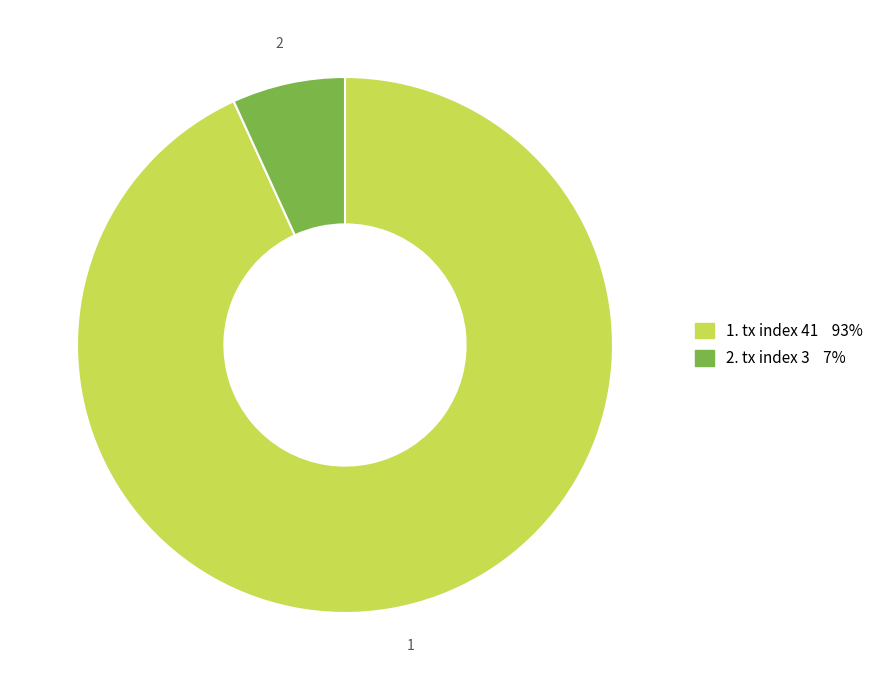

How many slices are in this pie chart?

2